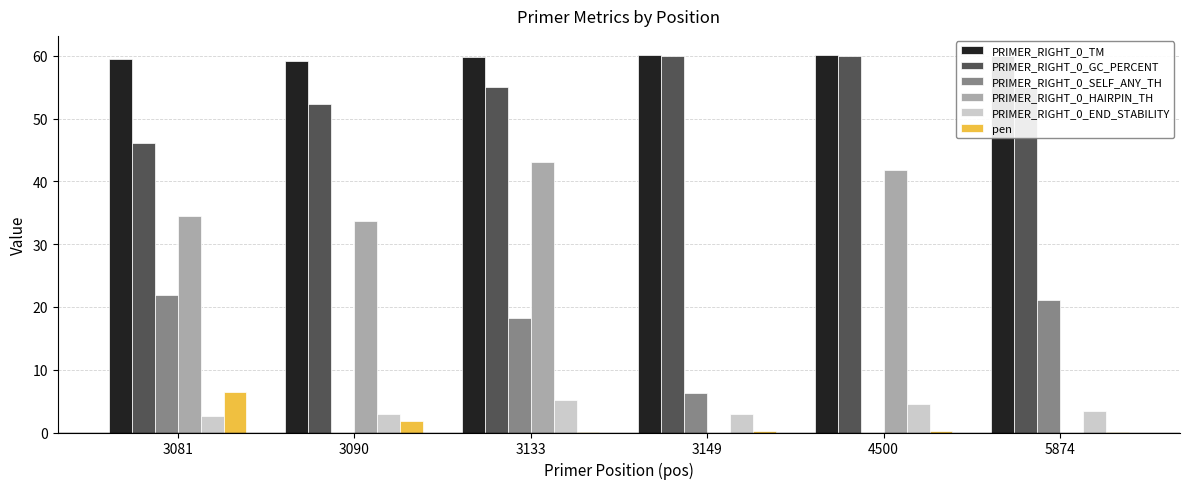

At which category is the sum across all series the highest?

3133